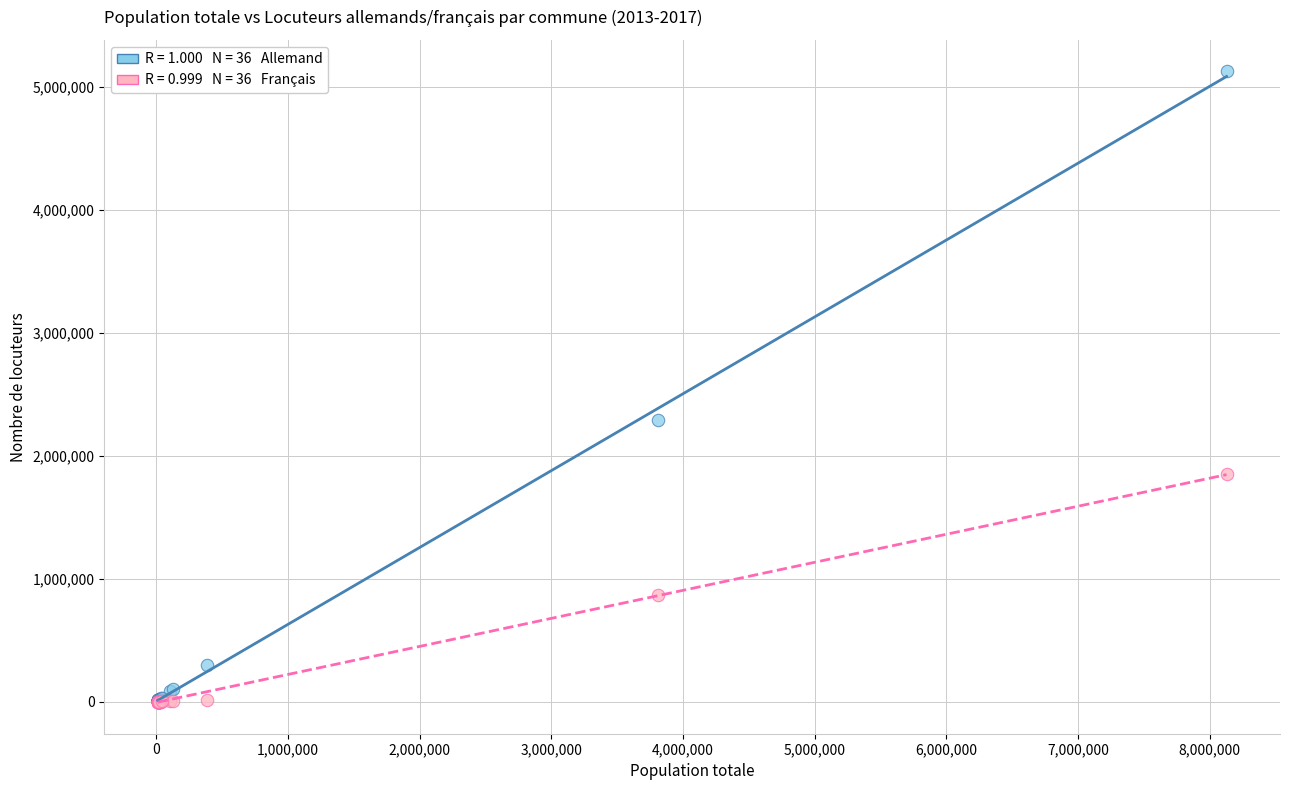

Across all series, what Y value is closest to 2562075?

2289405.1